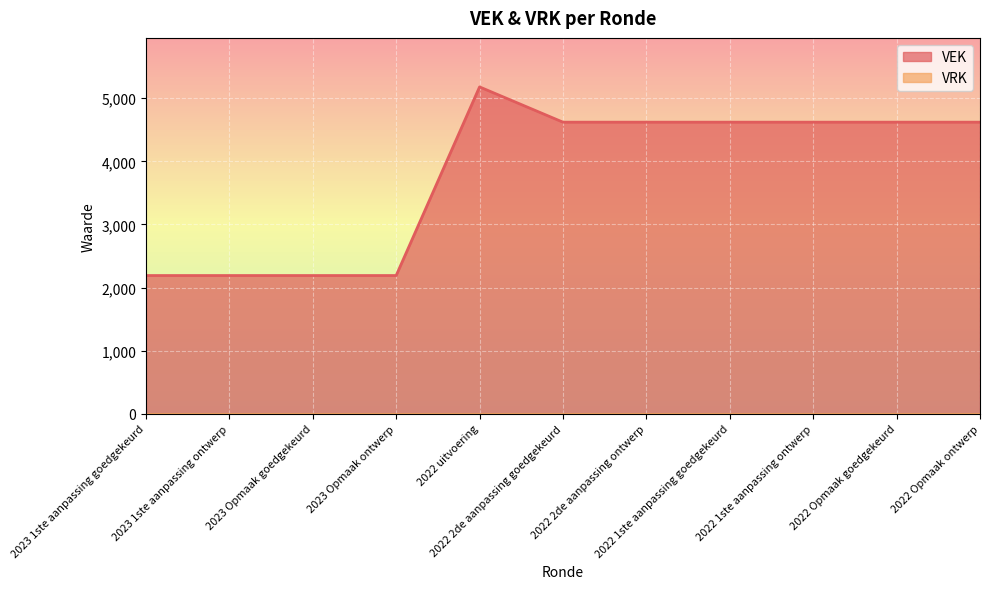

Rank the categories by value from lowest to highest.

2023 1ste aanpassing goedgekeurd, 2023 1ste aanpassing ontwerp, 2023 Opmaak goedgekeurd, 2023 Opmaak ontwerp, 2022 2de aanpassing goedgekeurd, 2022 2de aanpassing ontwerp, 2022 1ste aanpassing goedgekeurd, 2022 1ste aanpassing ontwerp, 2022 Opmaak goedgekeurd, 2022 Opmaak ontwerp, 2022 uitvoering